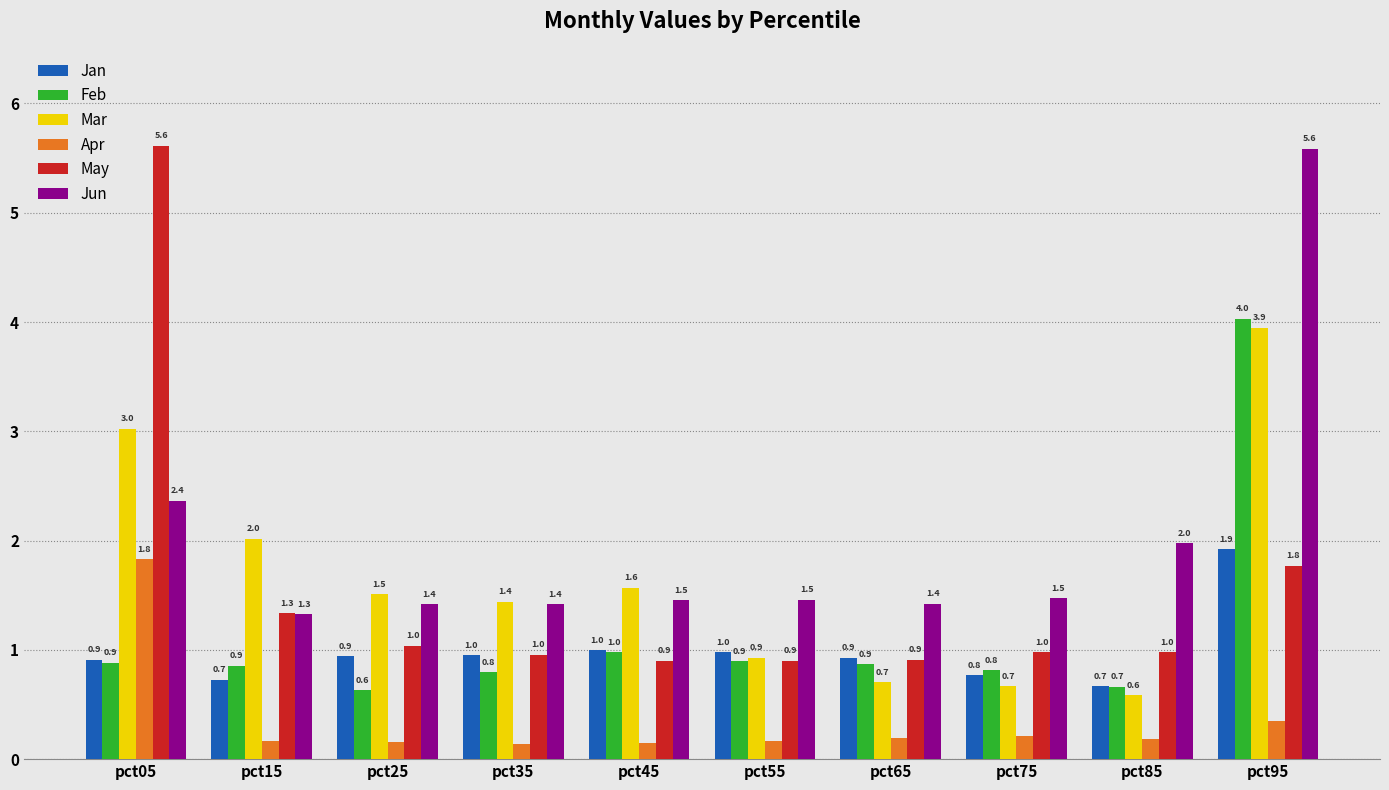

At which label does May reach its peak?

pct05